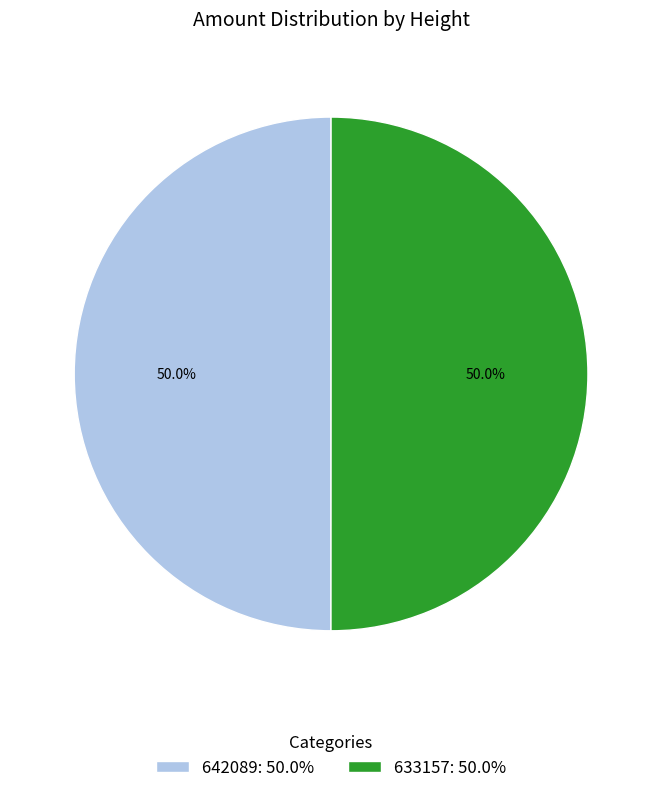

How many segments does this pie chart have?

2